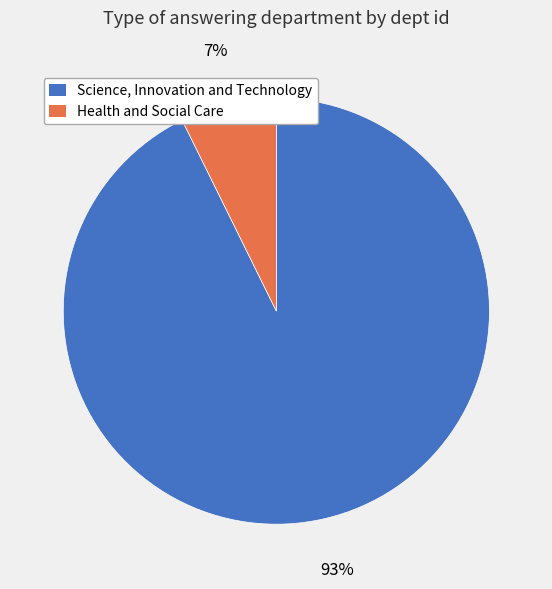

Combined, do Health and Social Care and Science, Innovation and Technology account for over 50%?

Yes